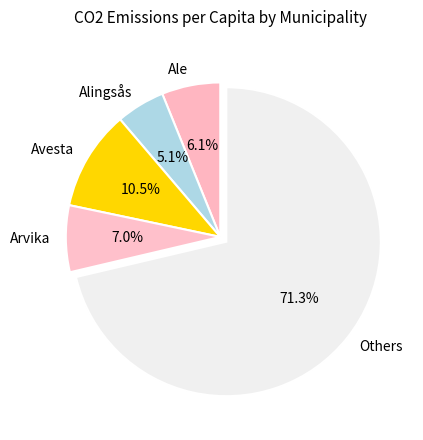

Is there a majority slice in this chart?

Yes